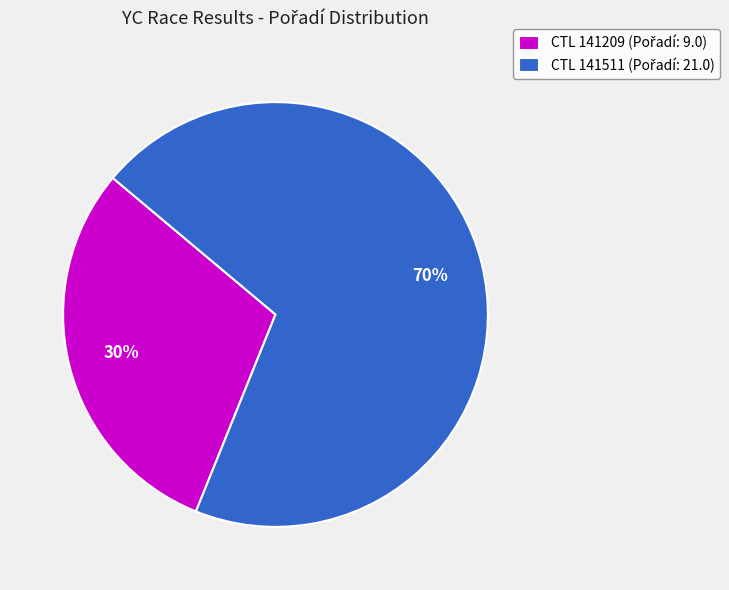

To the nearest percent, what is the average slice percentage?

50%